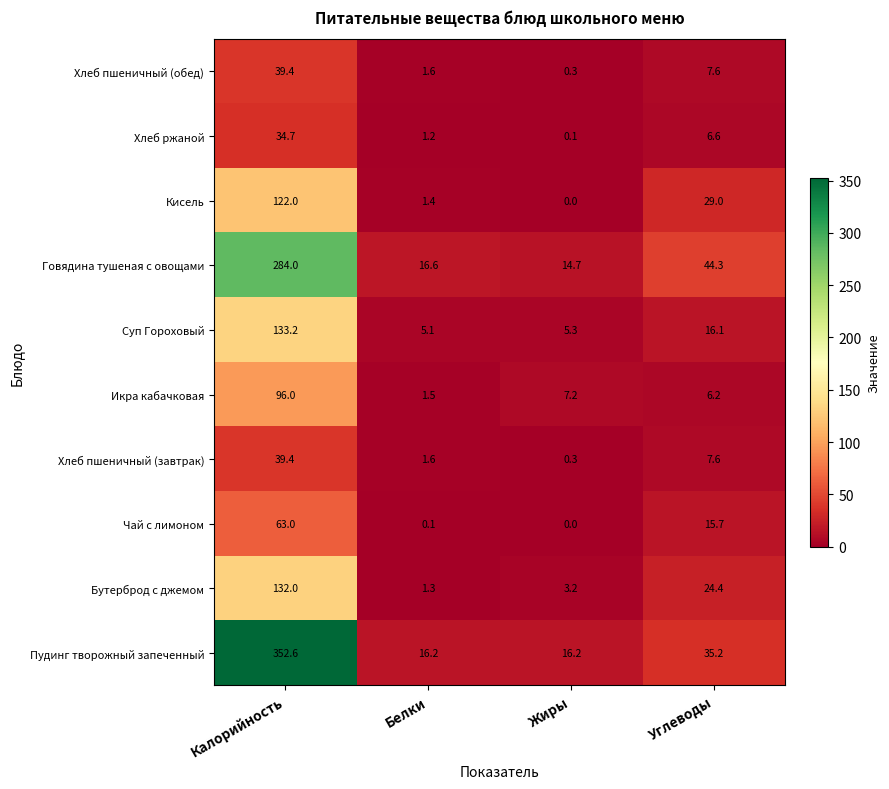

Which series has the widest spread of values?

Пудинг творожный запеченный